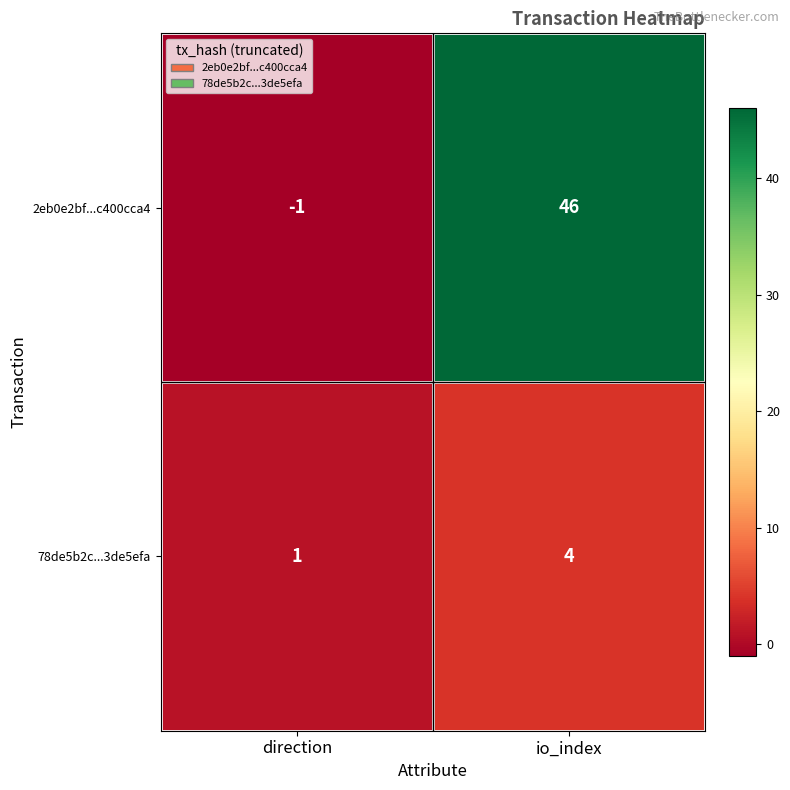

Which series changed the most between direction and io_index?

2eb0e2bf...c400cca4